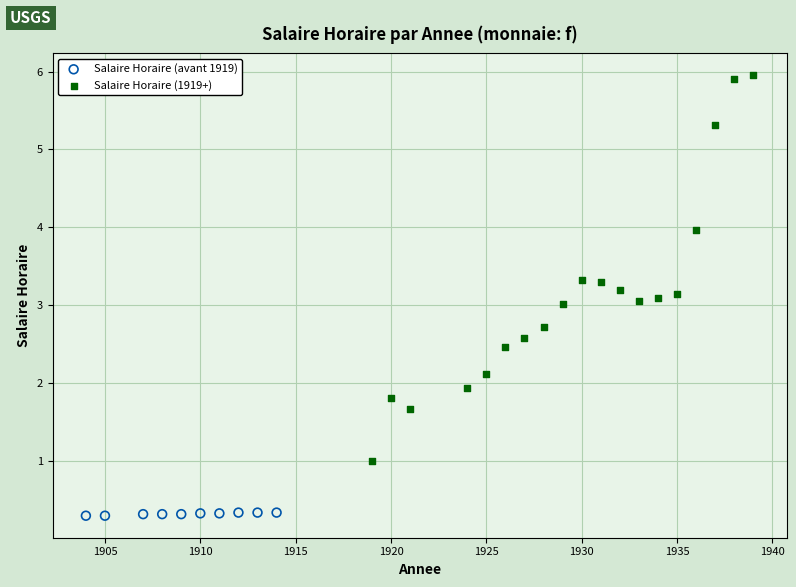

Which series contains the highest Y value?

Salaire Horaire (1919+)